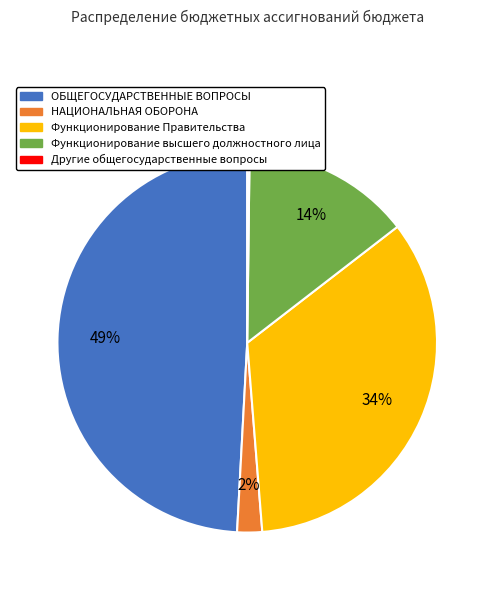

To the nearest percent, what is the average slice percentage?

20%